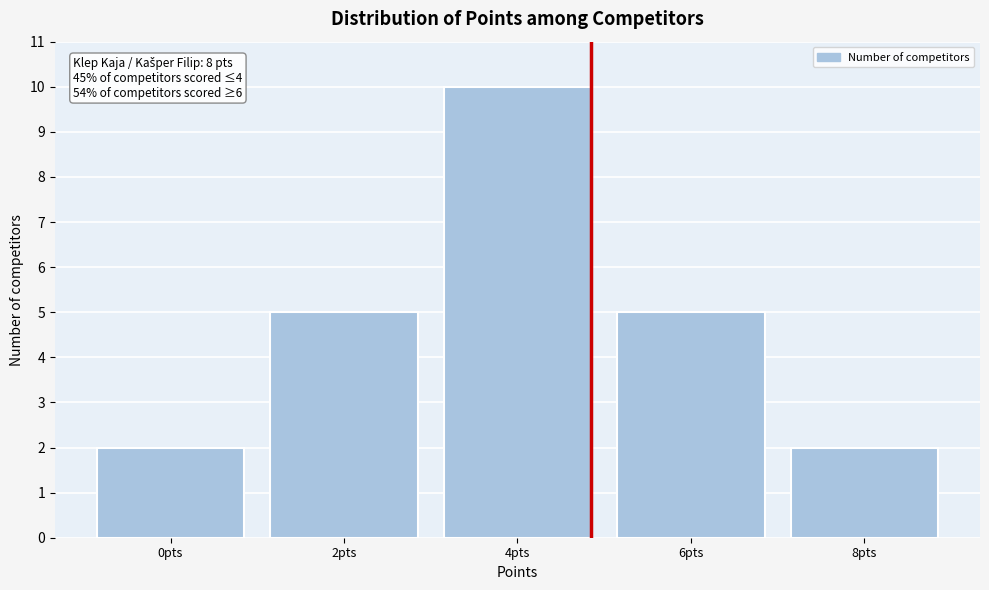

Reading right to left, transcribe all the data shown in this chart.

8pts=2	6pts=5	4pts=10	2pts=5	0pts=2